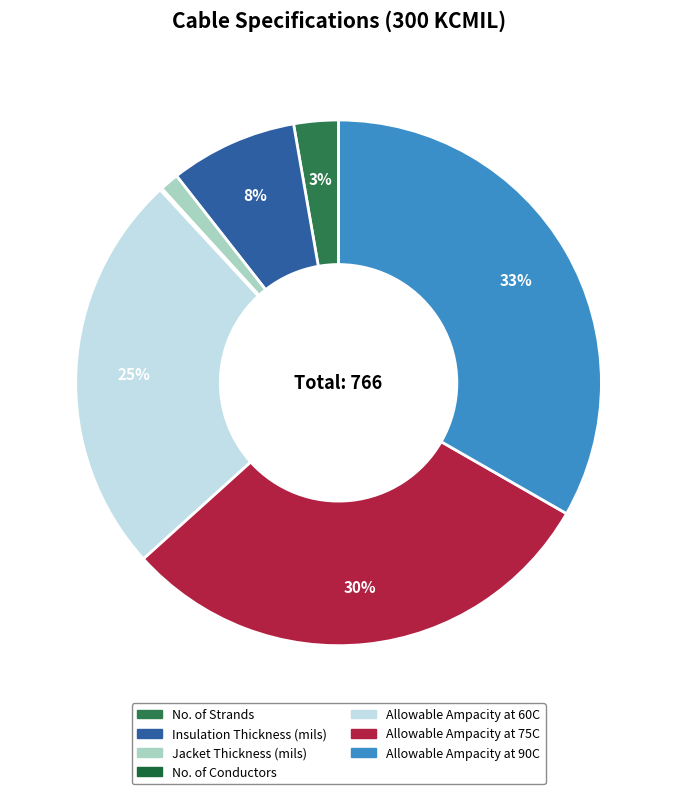

What percentage is the Allowable Ampacity at 75C slice, to the nearest percent?

30%